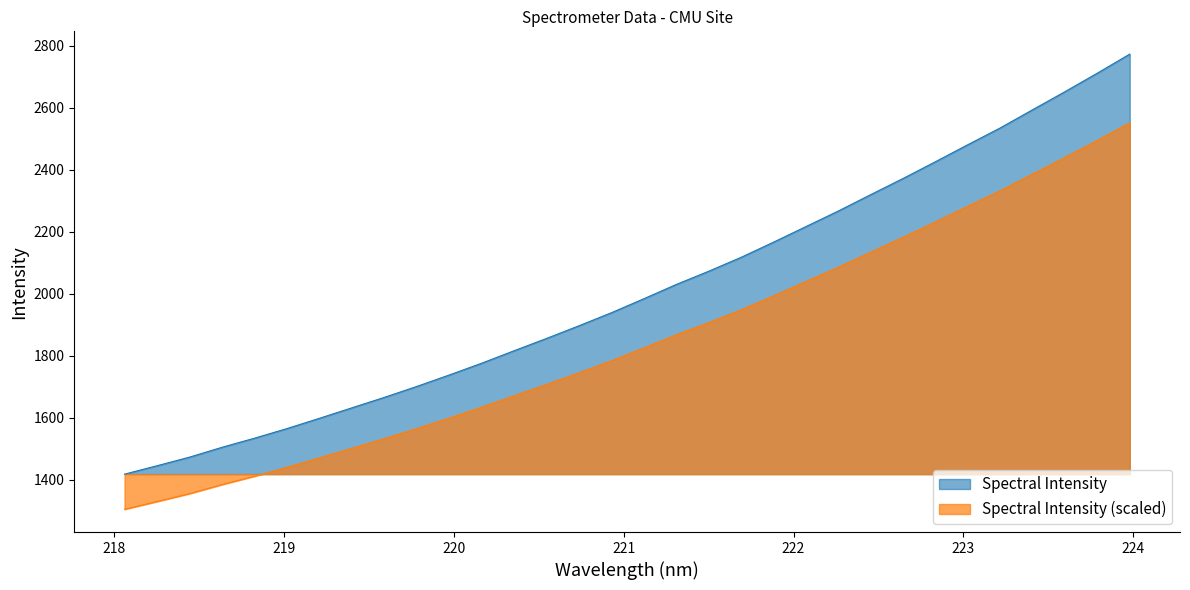

True or false: Spectral Intensity (scaled) and Spectral Intensity intersect in this chart.

False